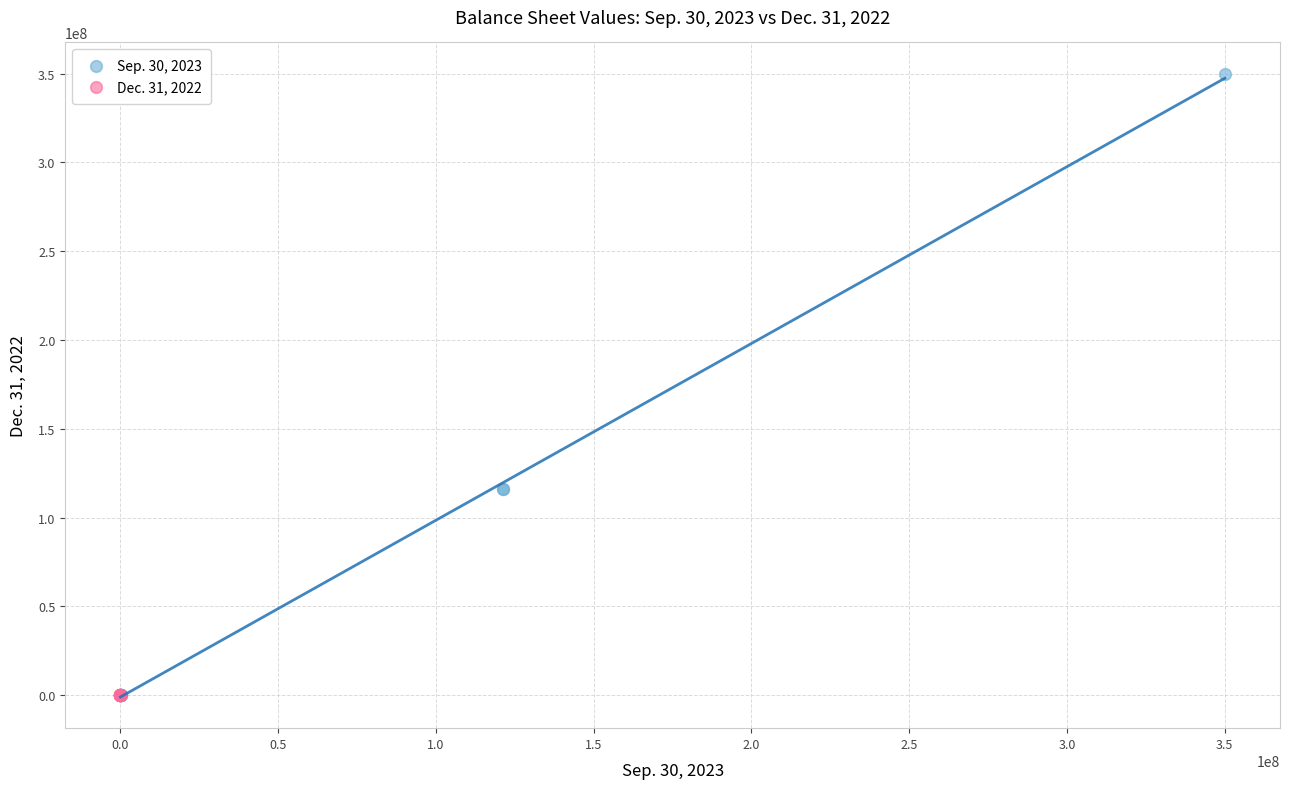

Which series contains the highest Y value?

Sep. 30, 2023